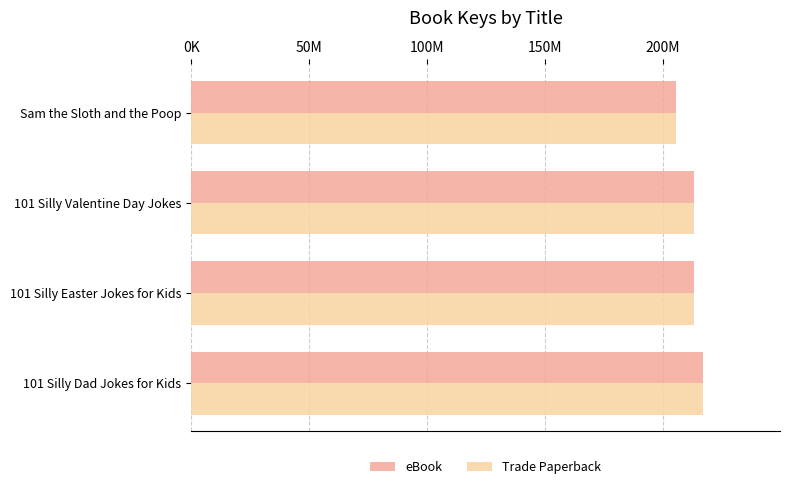

What are all the series names shown in the legend?

eBook, Trade Paperback